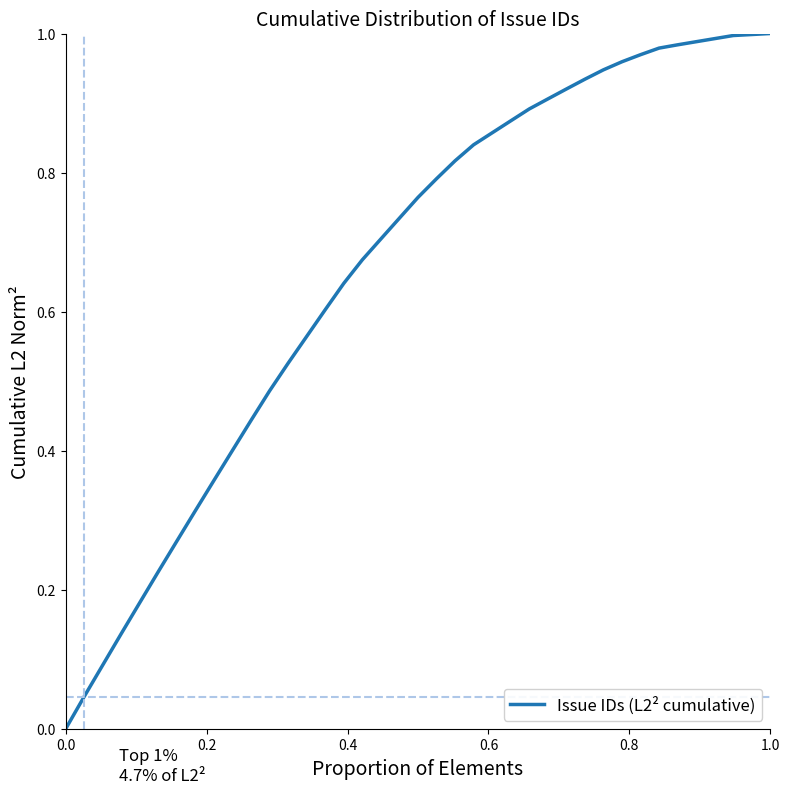

Is this an area chart (filled region under the line)?

No